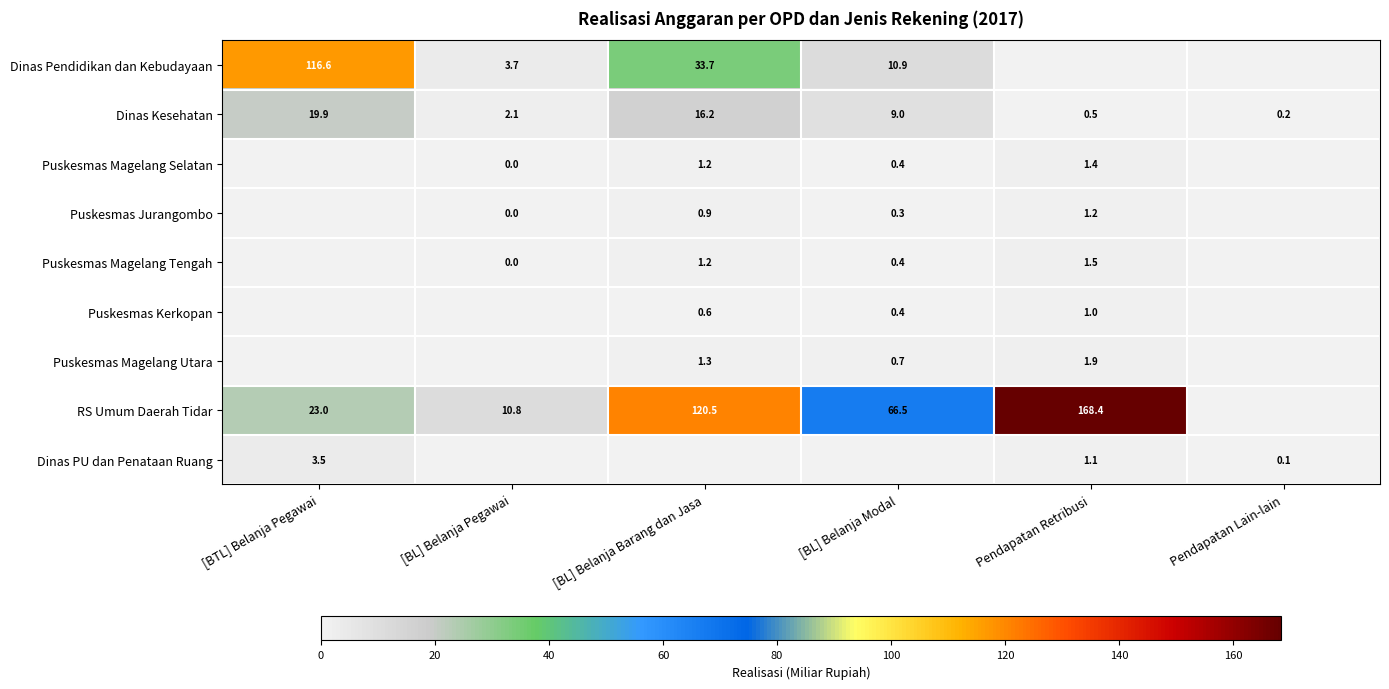

True or false: Dinas PU dan Penataan Ruang has a value of 5.2 at [BTL] Belanja Pegawai.

False